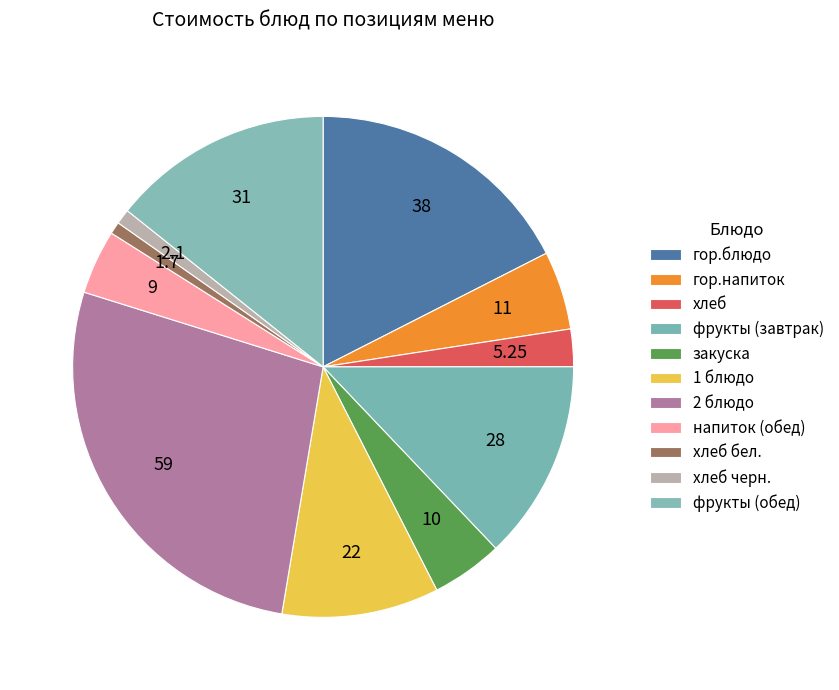

What percentage do гор.напиток and напиток (обед) together represent?

9.2%